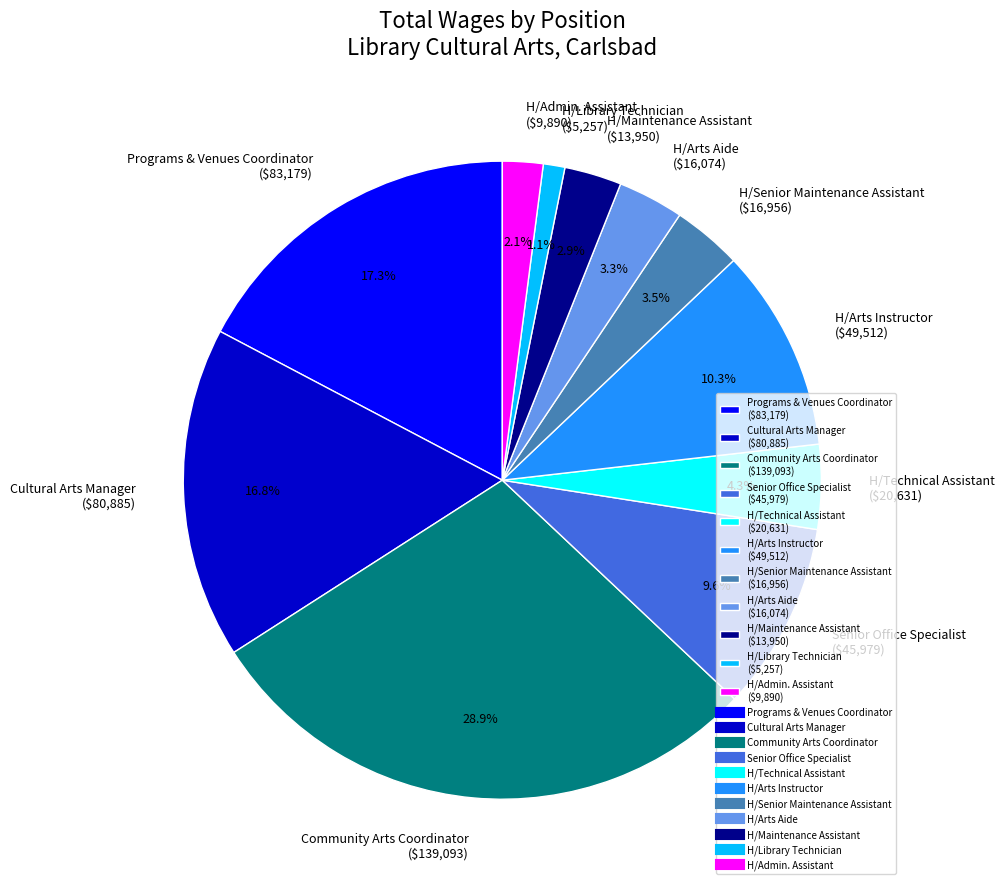

How many slices are in this pie chart?

11